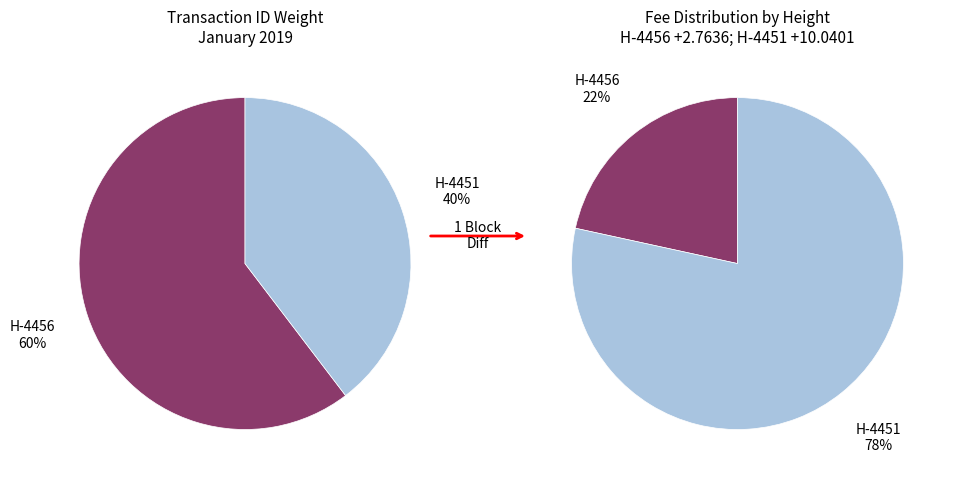

True or false: 4456 accounts for 60% of the total.

True